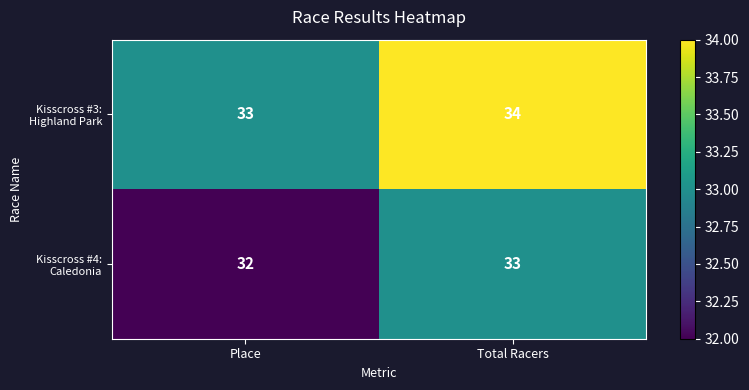

At how many categories does at least one series exceed 32?

2